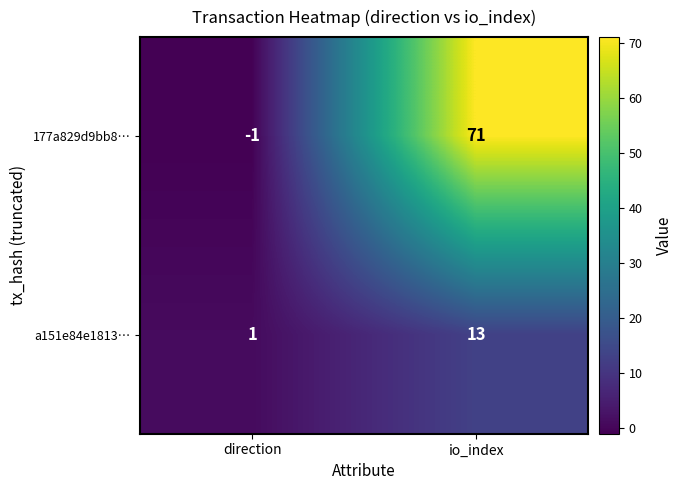

Reading right to left, list all the values displayed in this chart.

177a829d9bb8…: 71	-1
a151e84e1813…: 13	1